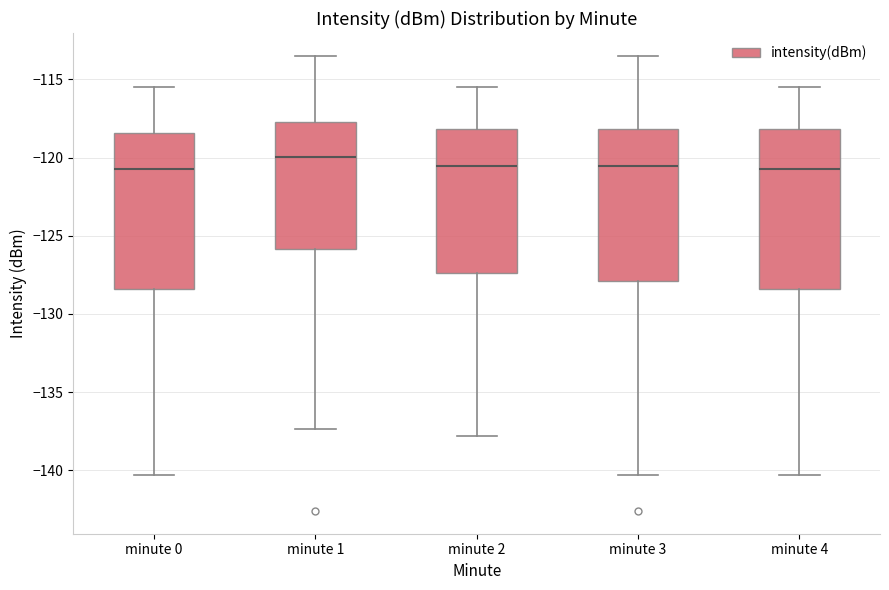

Which box's median line is the highest?

minute 1